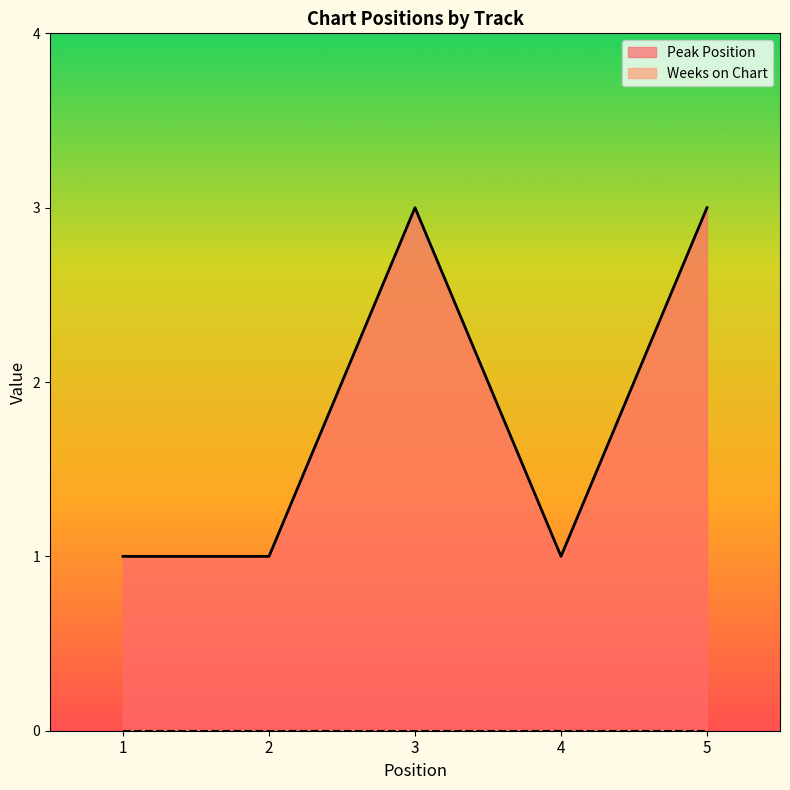

What is the value of the 5th point from the left?

3